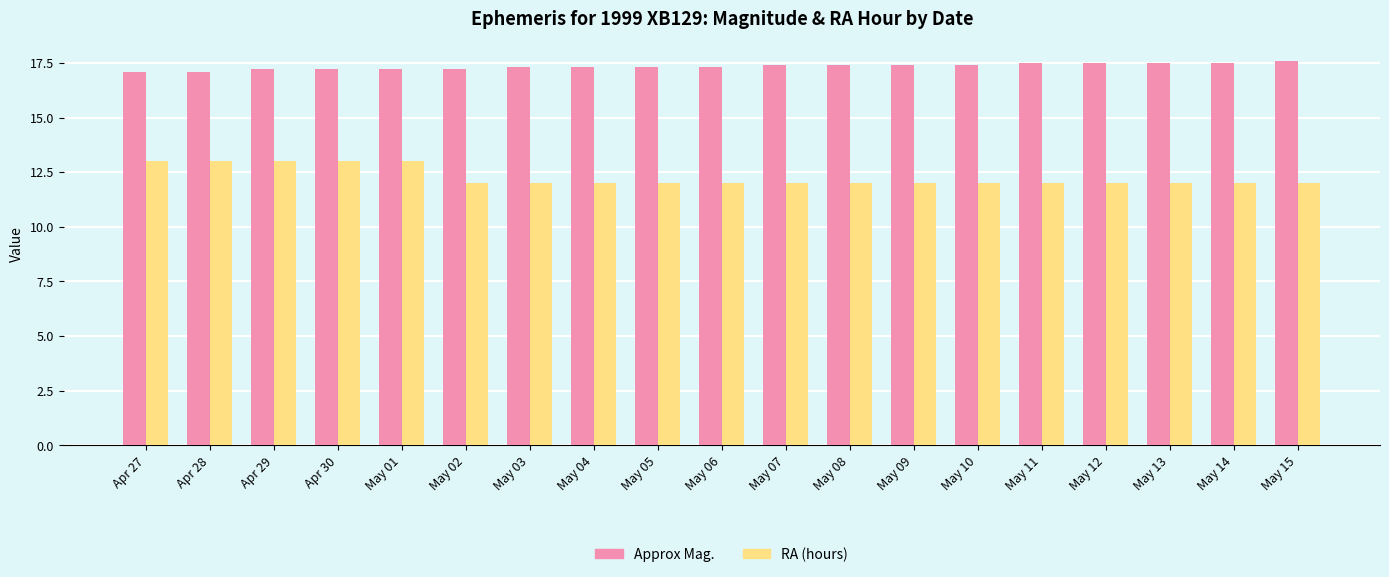

Which series has the largest total across all categories?

Approx Mag.